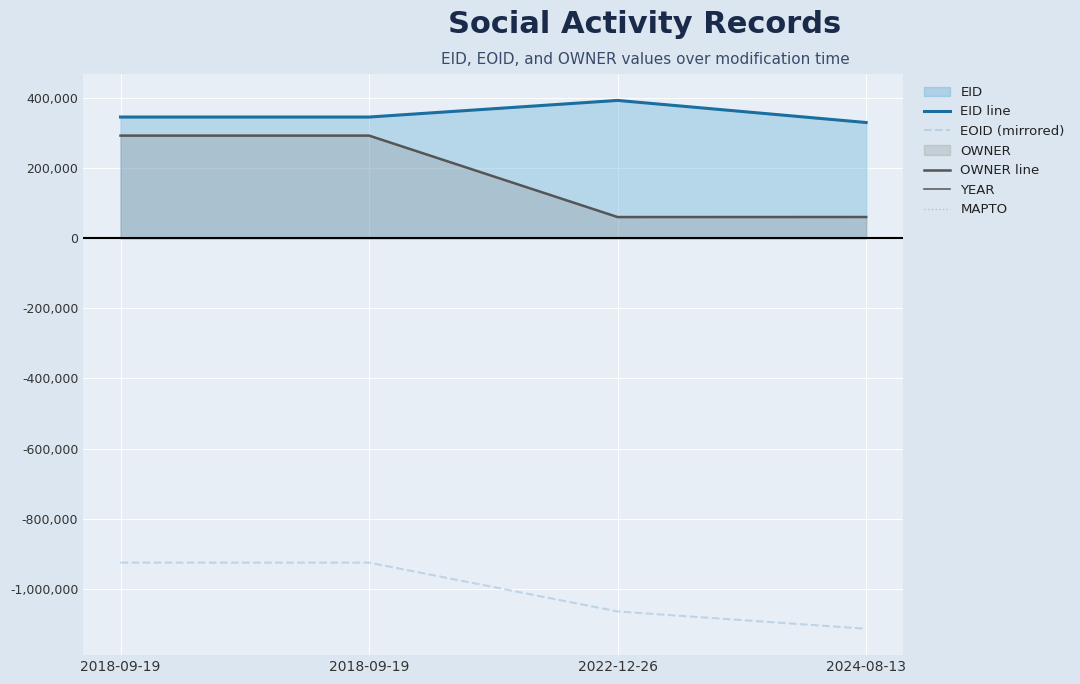

At which category is the sum across all series the highest?

2018-09-19